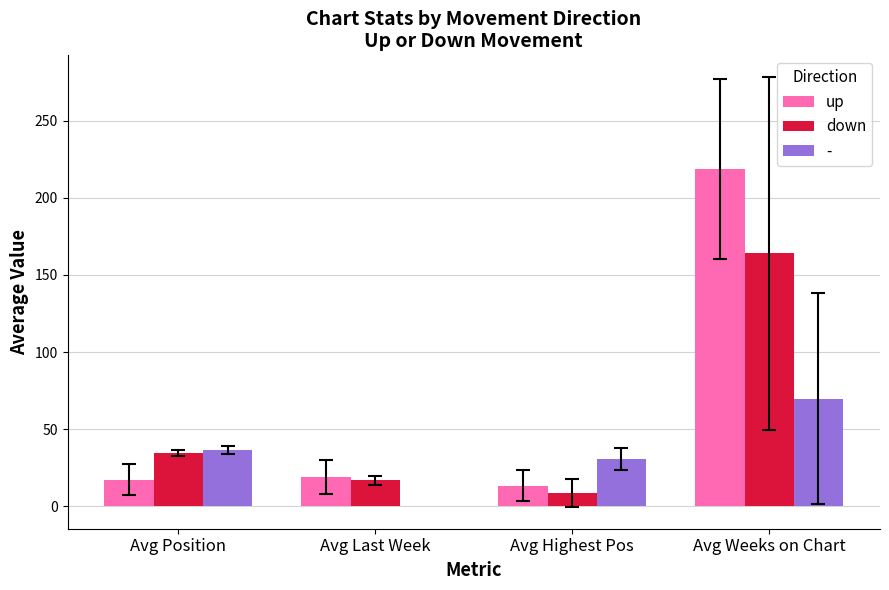

The up series shows 218.7 at Avg Weeks on Chart. True or false?

True